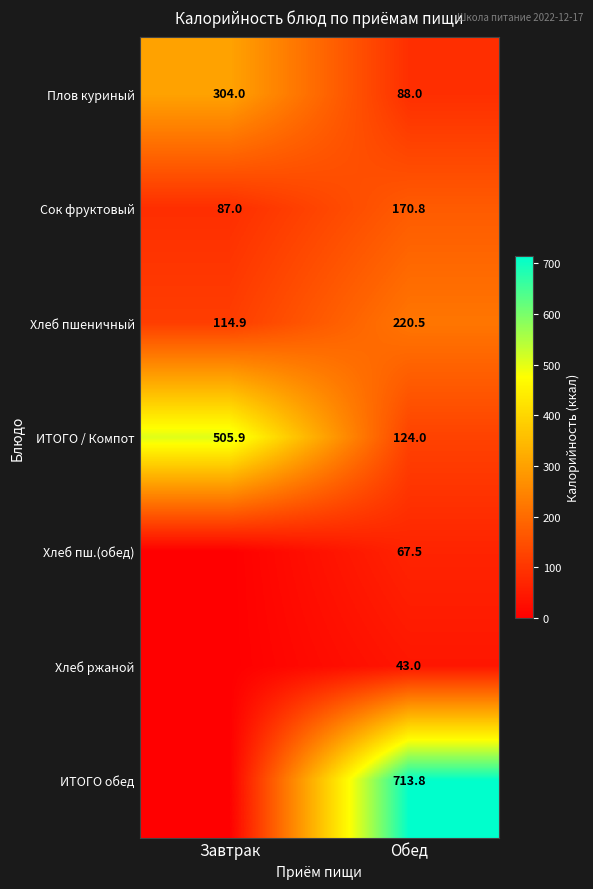

The ИТОГО / Компот series shows 661.7 at Завтрак. True or false?

False